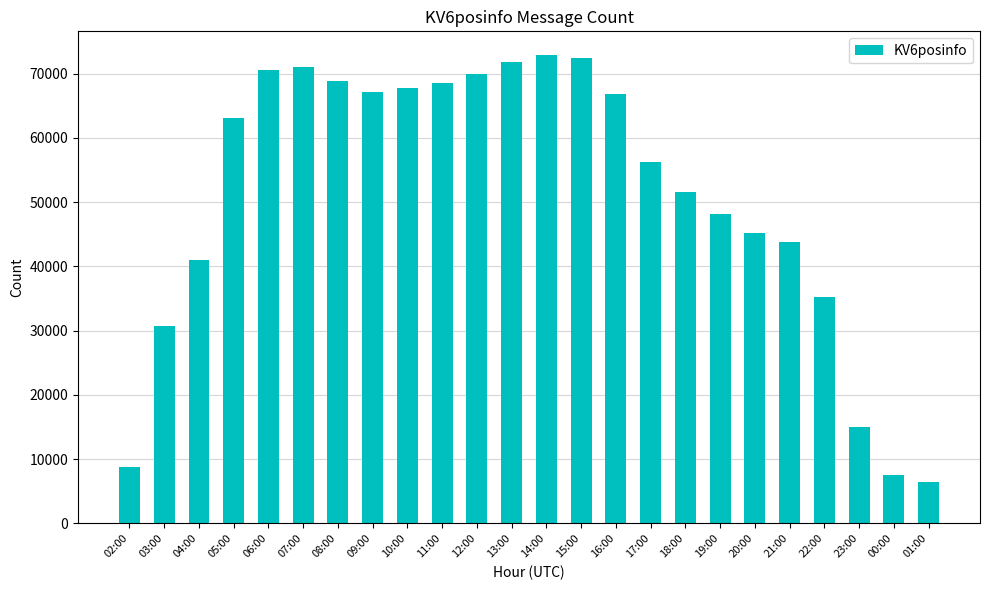

How many bars are there in total?

24